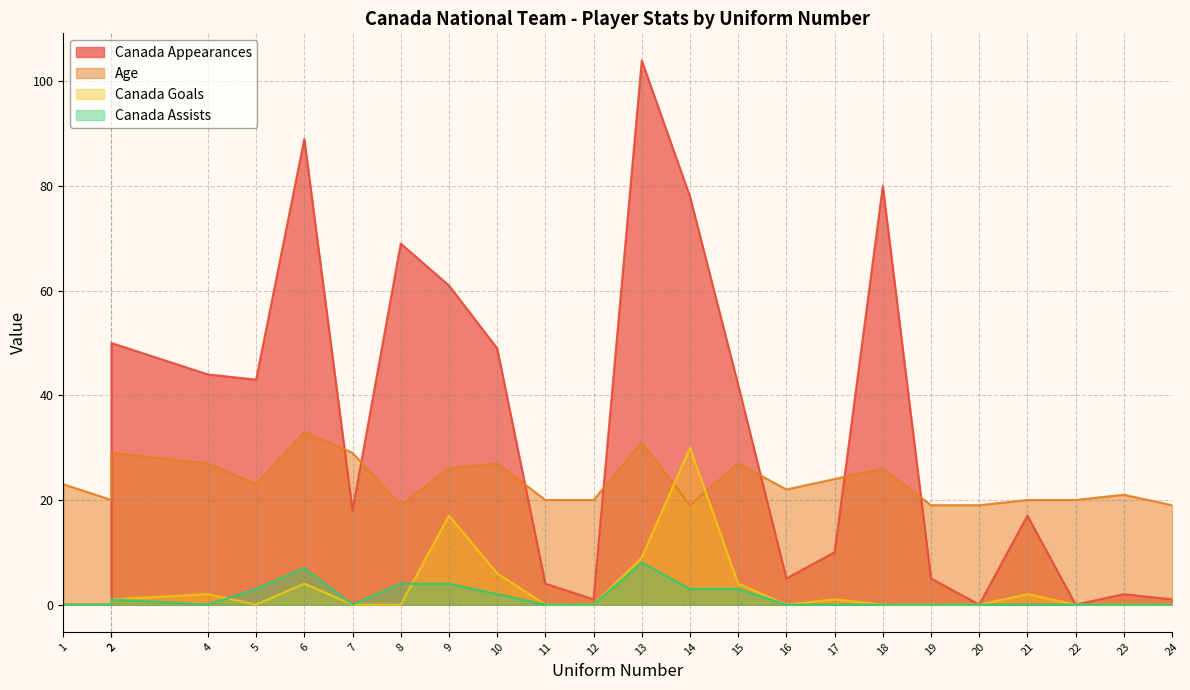

How many categories are shown in the chart?

24